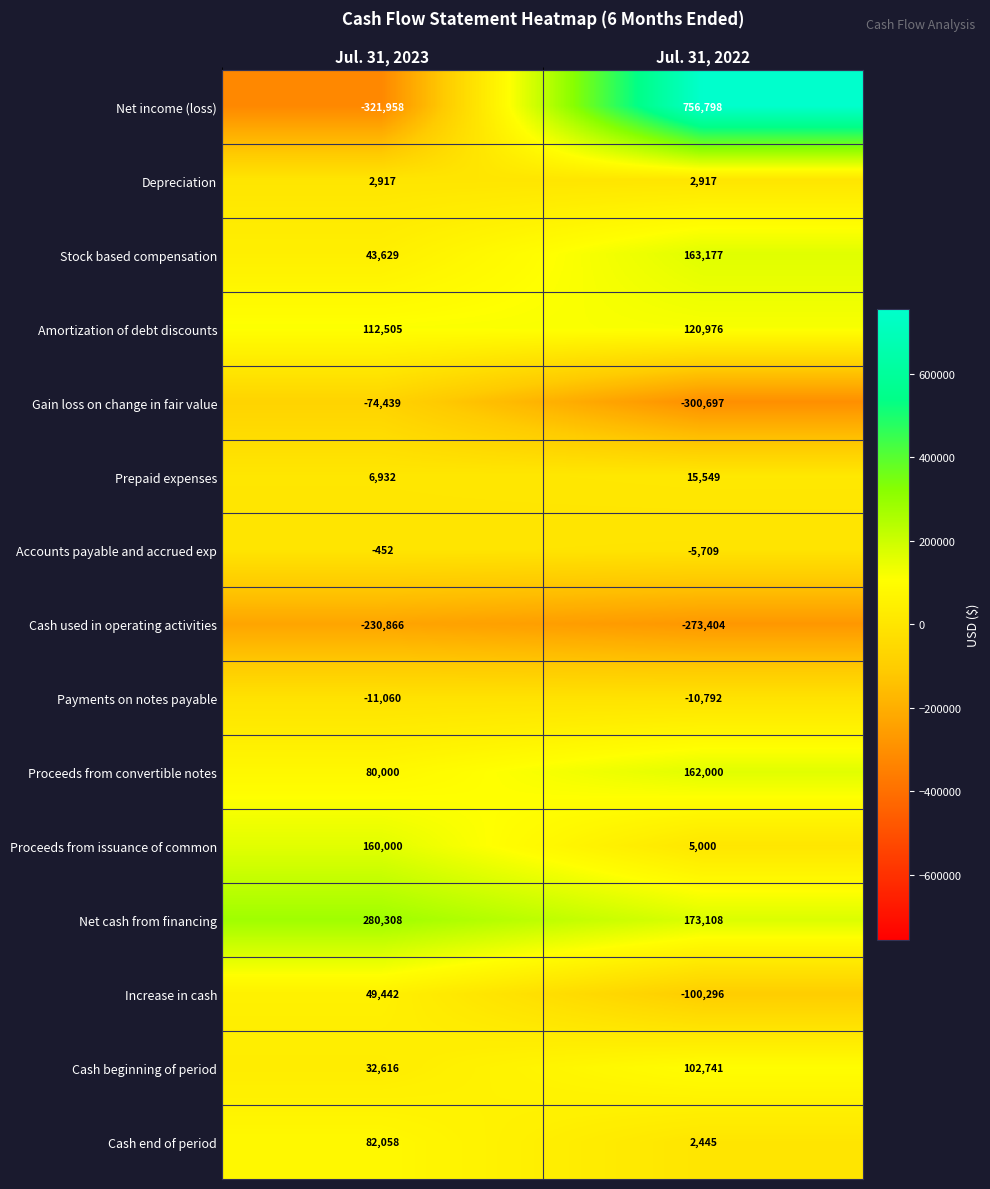

What is the smallest value displayed?

-321958